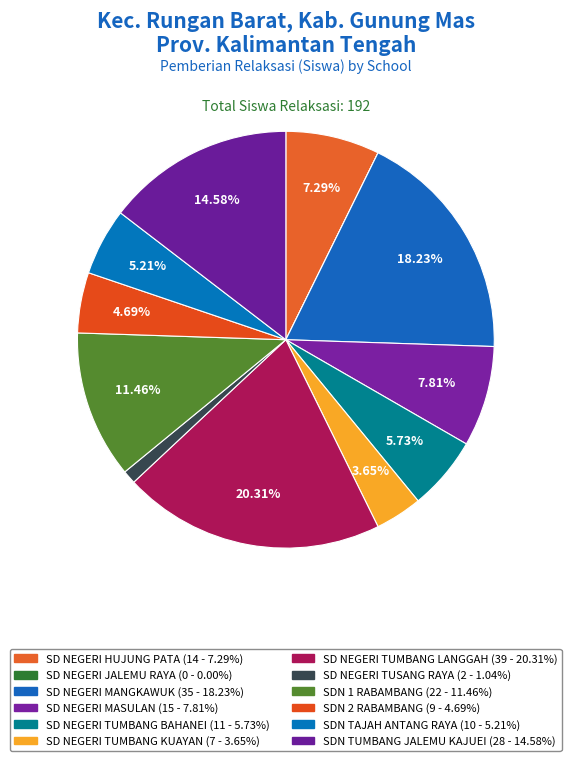

To the nearest percent, what percentage of the pie is SD NEGERI MASULAN?

8%